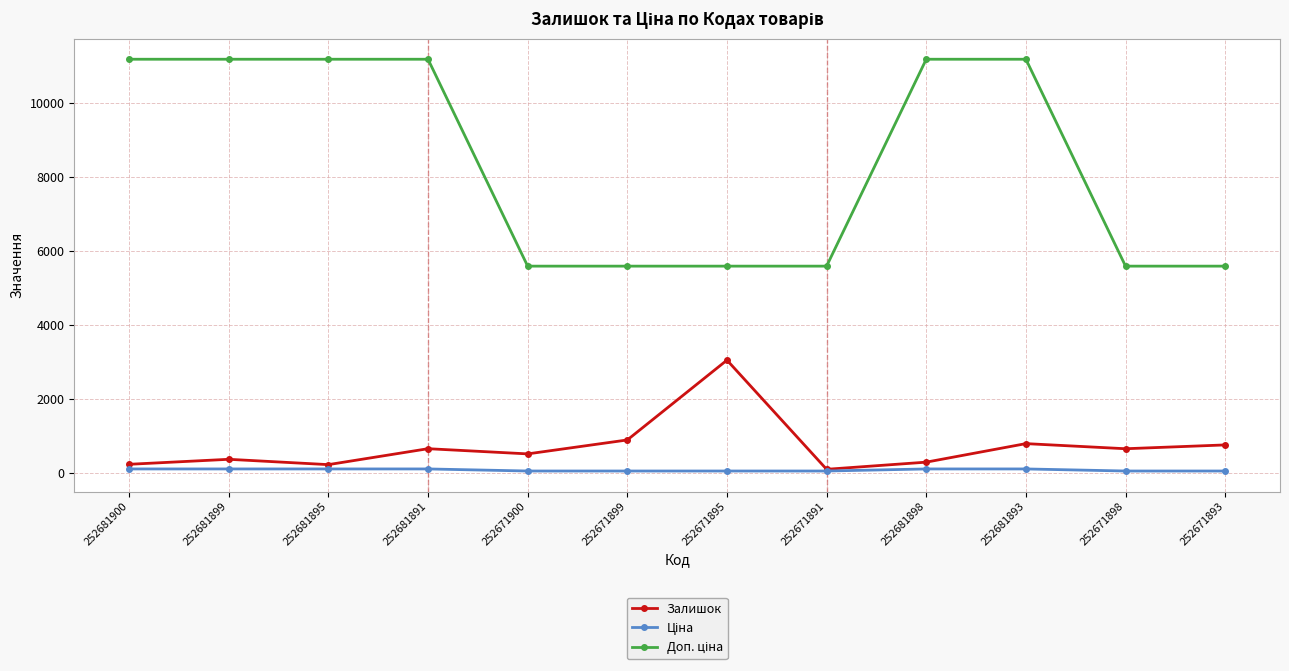

What is the highest value of the Залишок series?

3048.0